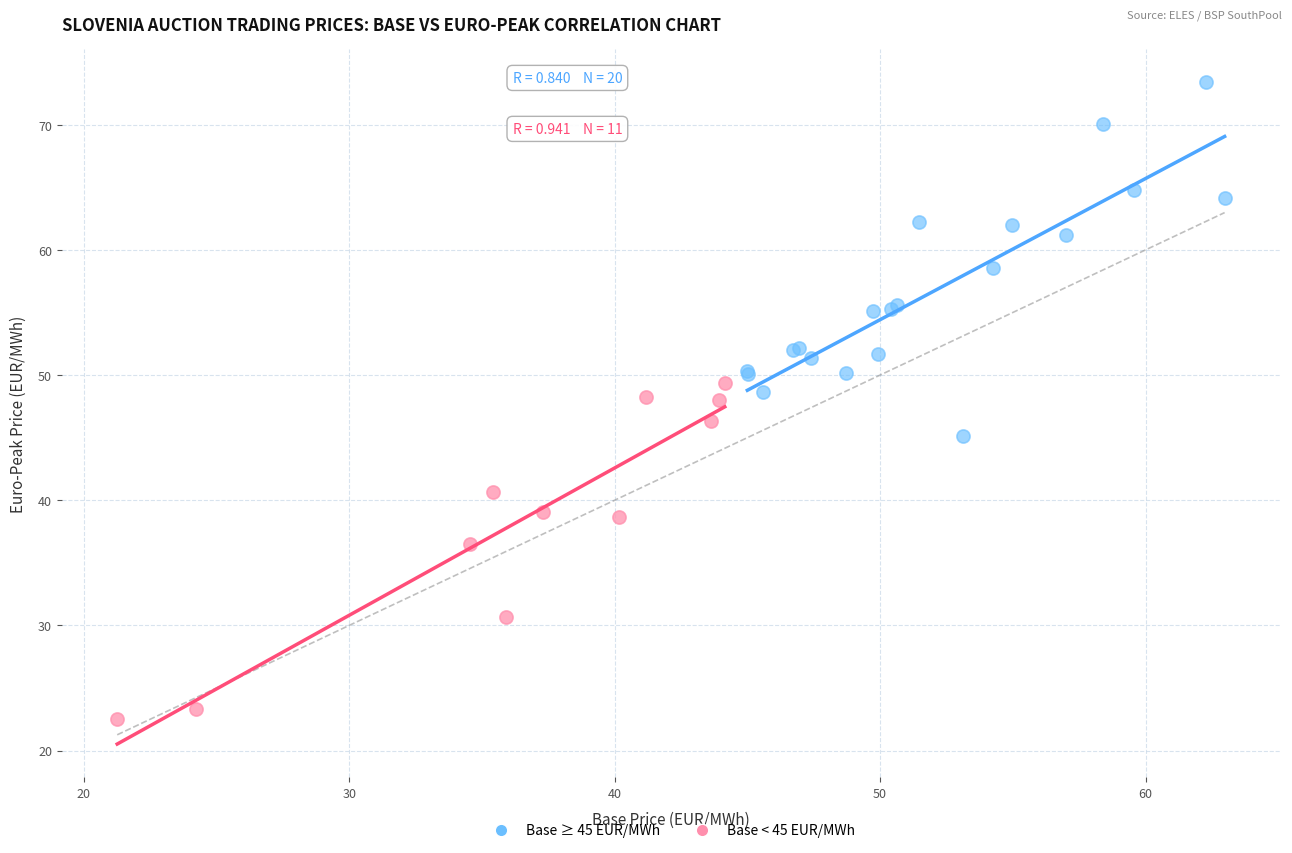

Which series reaches the minimum Y coordinate?

Base < 45 EUR/MWh